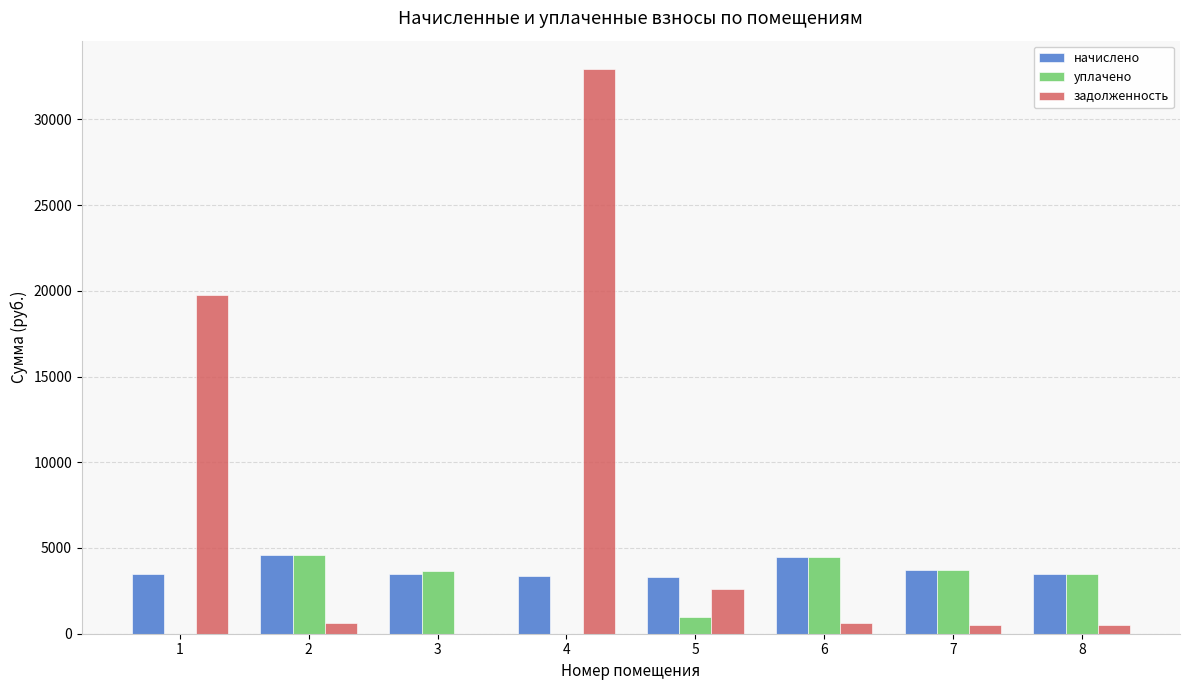

Which series changed the most between 1 and 4?

задолженность